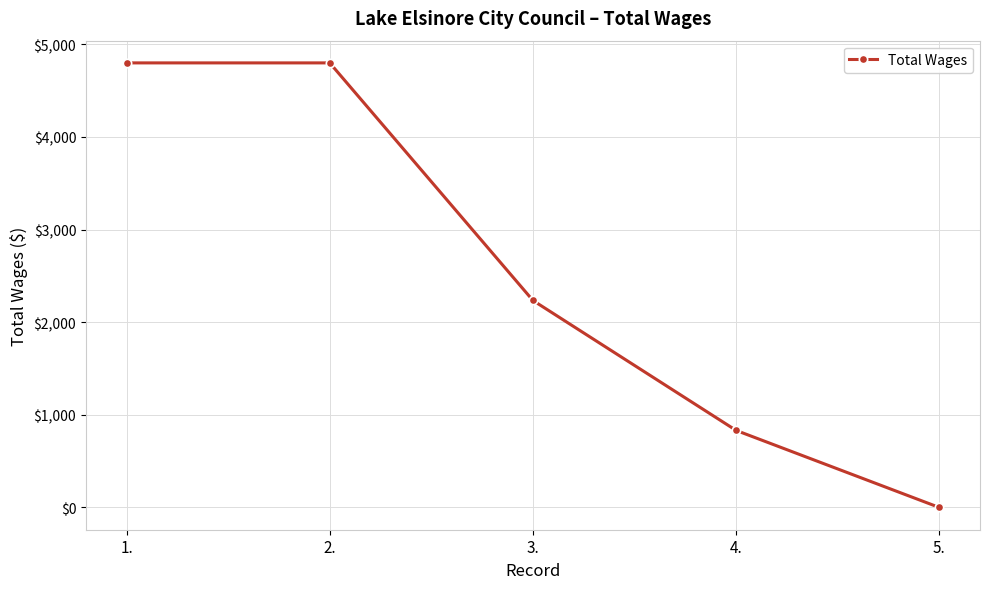

Is it true that the value at 1. is 4800?

True